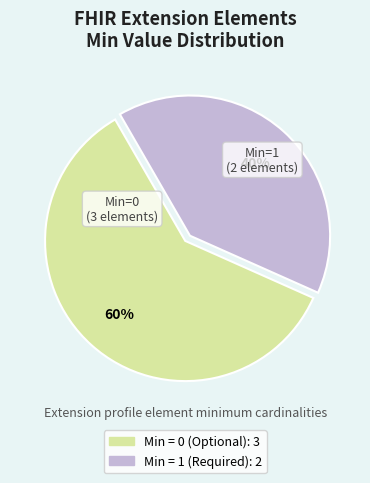

To the nearest percent, what is the difference between the largest and smallest slice percentages?

20%